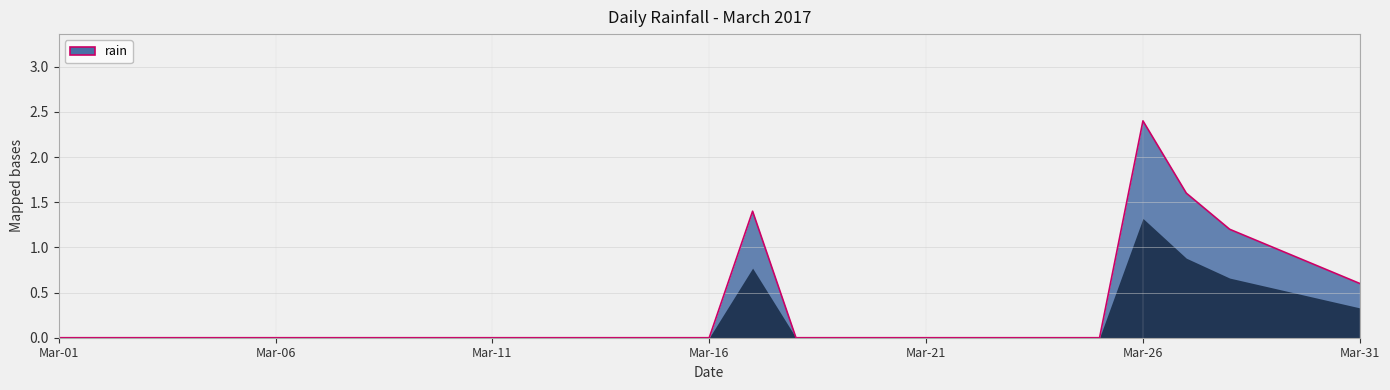

Reading left to right, extract all data points from this chart.

0.0	0.0	0.0	0.0	0.0	0.0	0.0	0.0	0.0	0.0	0.0	0.0	0.0	0.0	0.0	0.0	1.4	0.0	0.0	0.0	0.0	0.0	0.0	0.0	0.0	2.4	1.6	1.2	1.0	0.8	0.6